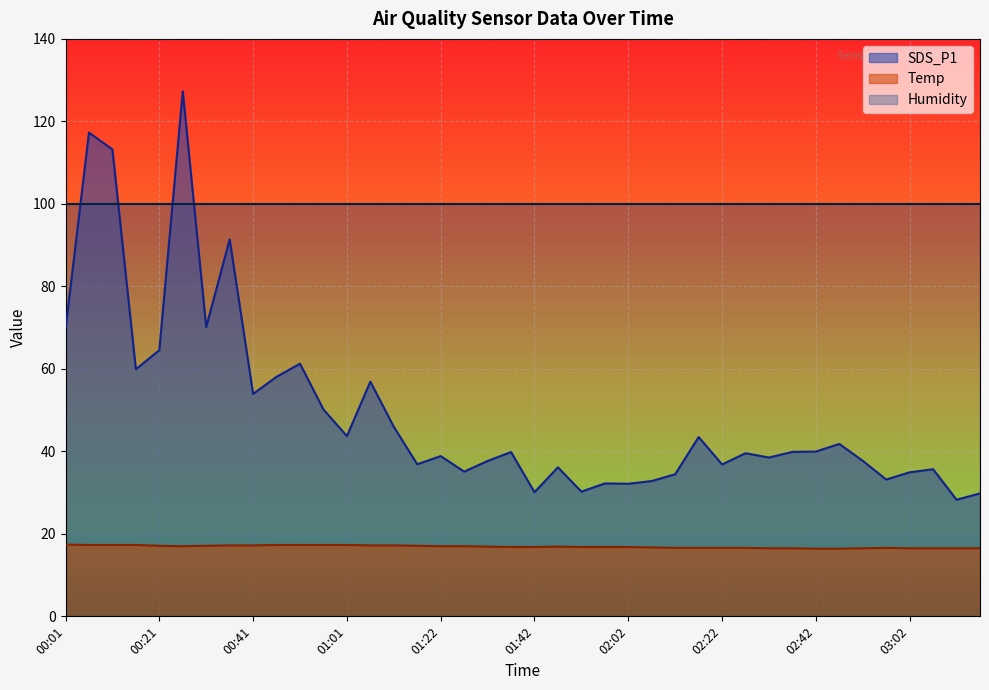

Is it true that Temp equals 17.2 at 00:36?

True